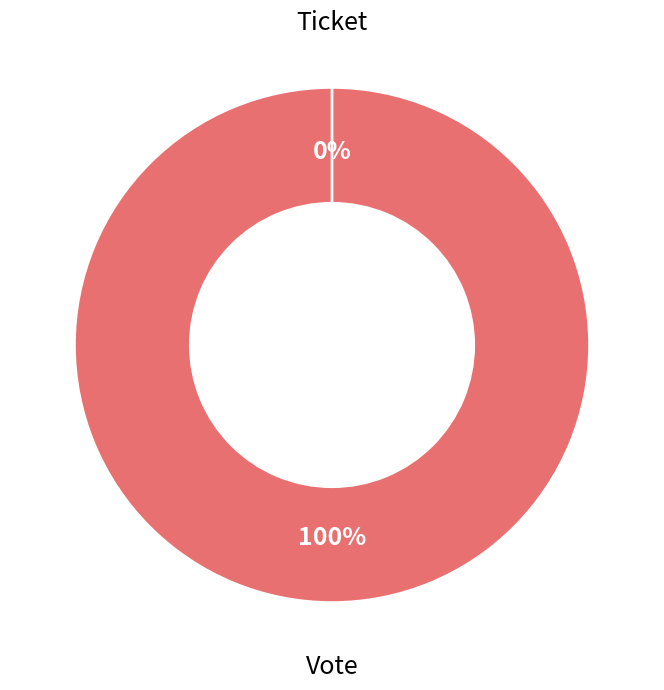

What is the change in value from Vote to Ticket?

-1